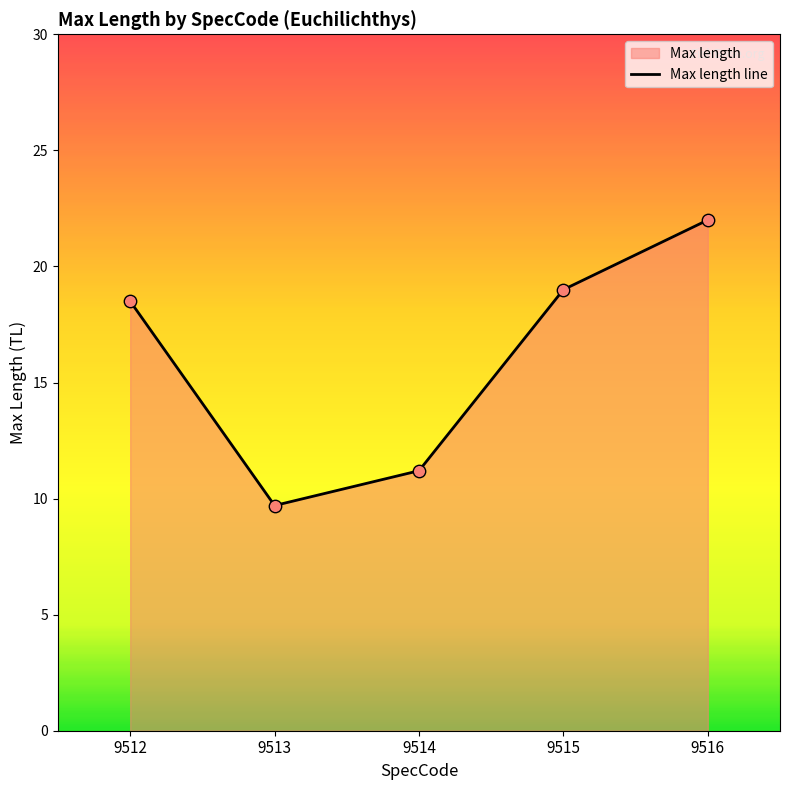

What is the change in value from 9512 to 9514?

-7.3